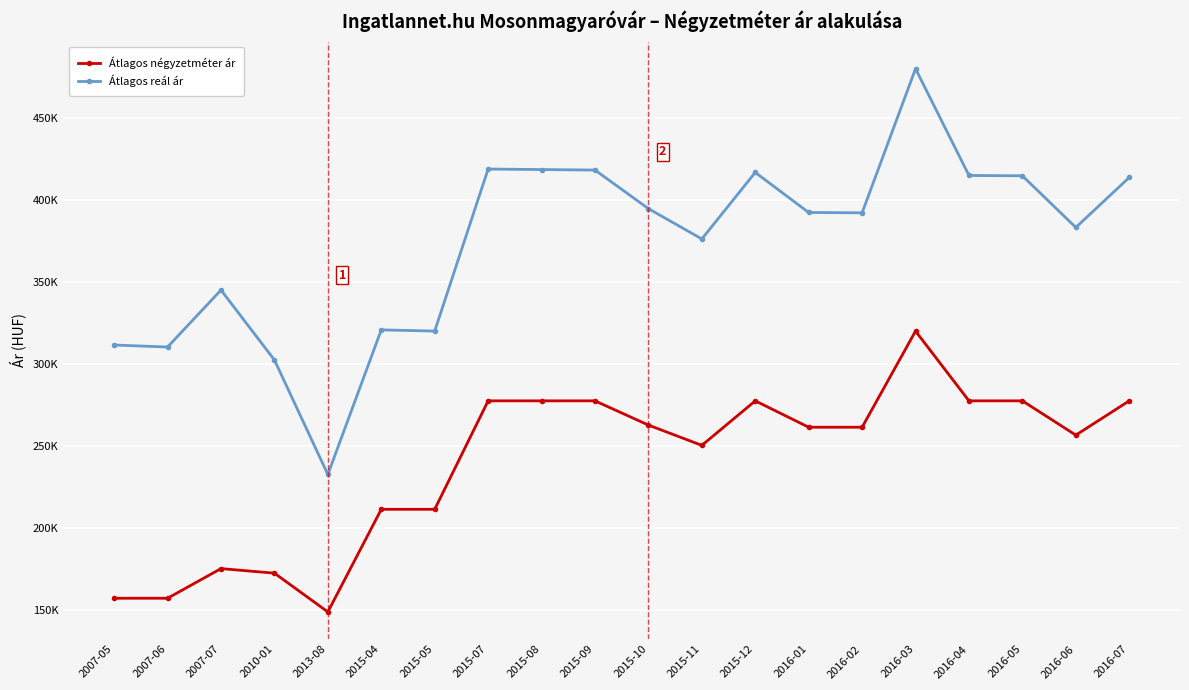

Reading left to right, extract all data points from this chart.

Átlagos négyzetméter ár: 2007-05=157407	2007-06=157407	2007-07=175451	2010-01=172678	2013-08=149090	2015-04=211538	2015-05=211538	2015-07=277551	2015-08=277551	2015-09=277551	2015-10=262813	2015-11=250453	2015-12=277551	2016-01=261502	2016-02=261502	2016-03=320000	2016-04=277551	2016-05=277551	2016-06=256700	2016-07=277551
Átlagos reál ár: 2007-05=311531	2007-06=310318	2007-07=344995	2010-01=302435	2013-08=232735	2015-04=320739	2015-05=320020	2015-07=418635	2015-08=418324	2015-09=418013	2015-10=394544	2015-11=376082	2015-12=416567	2016-01=392188	2016-02=391995	2016-03=479684	2016-04=414722	2016-05=414518	2016-06=383095	2016-07=413501